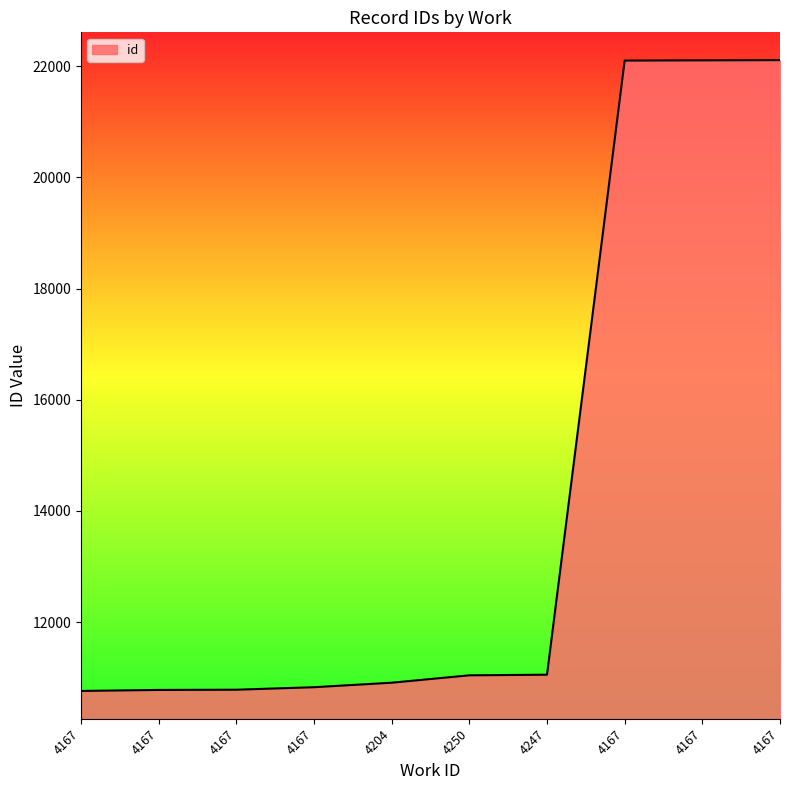

Does the chart have visible grid lines?

No